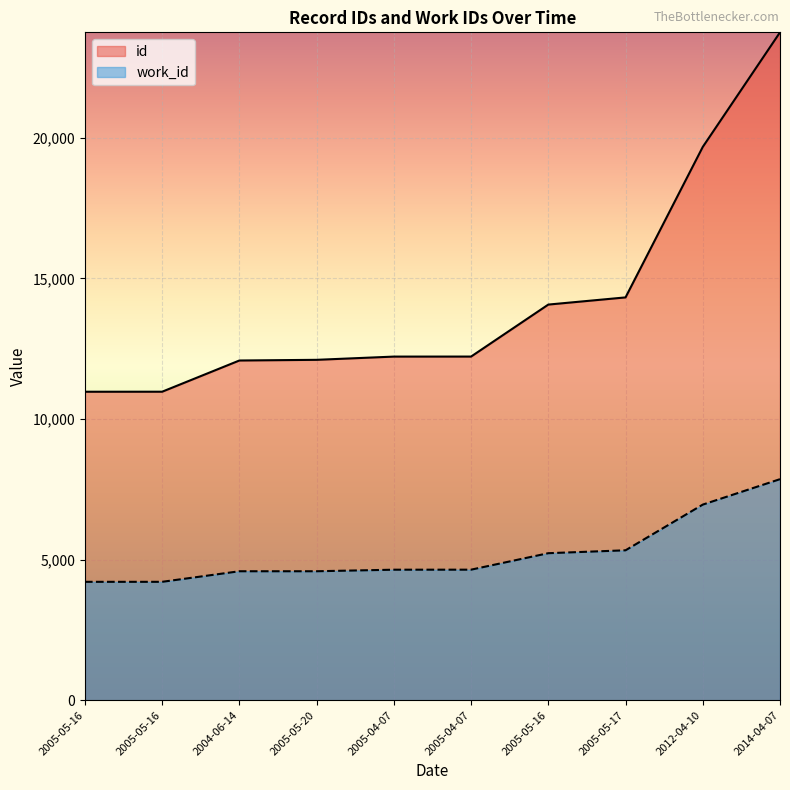

True or false: work_id and id cross at least once.

False